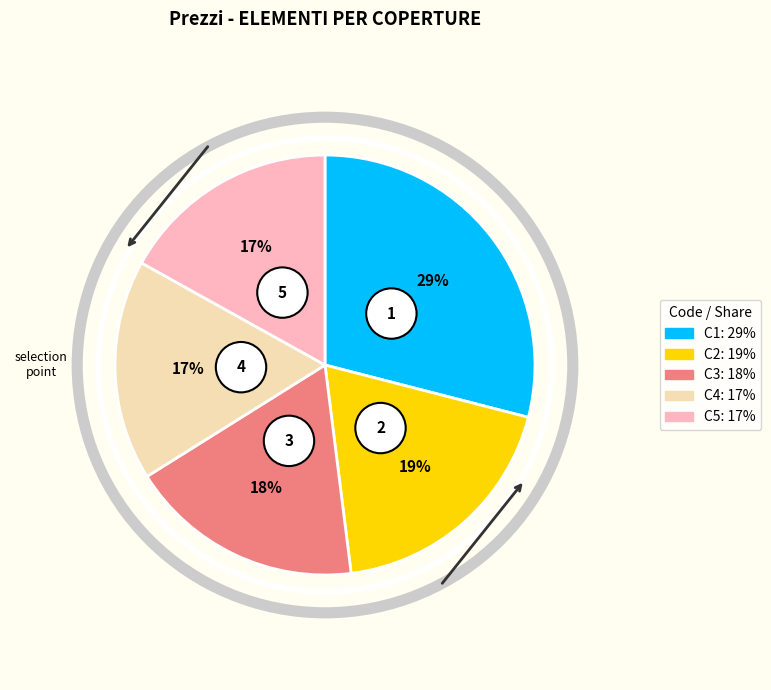

True or false: PR.P20.021.004 accounts for 1% of the total.

False